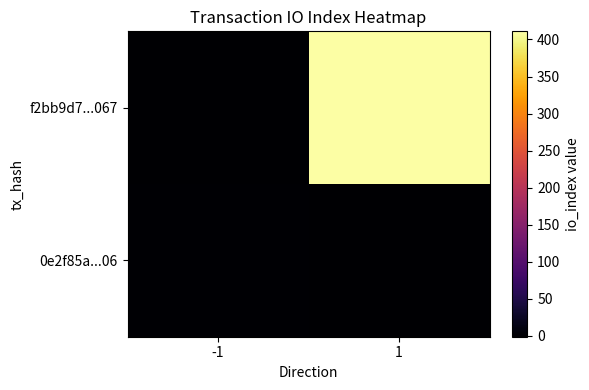

What is the minimum value shown in the chart?

-1